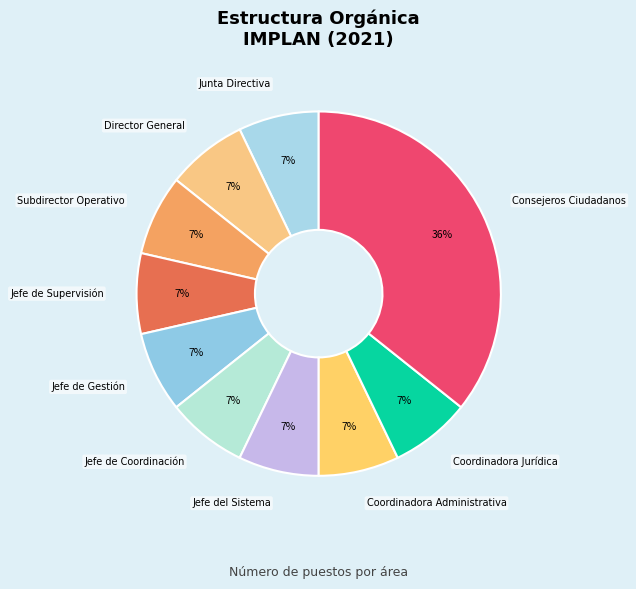

What is the largest slice in the pie chart?

Consejeros Ciudadanos